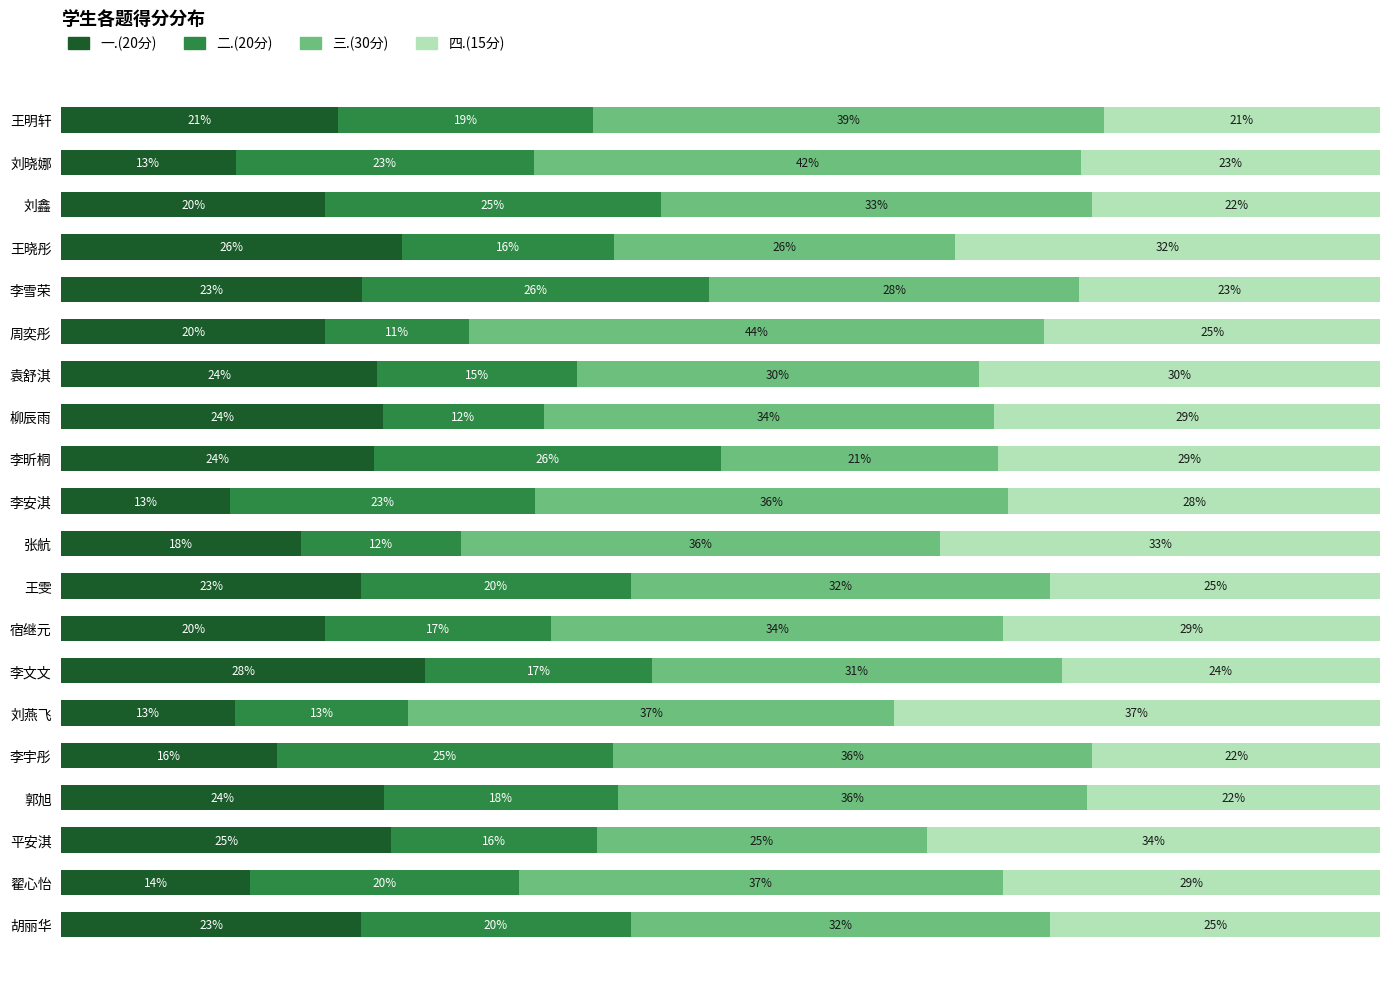

At which label does 一.(20分) reach its peak?

李文文